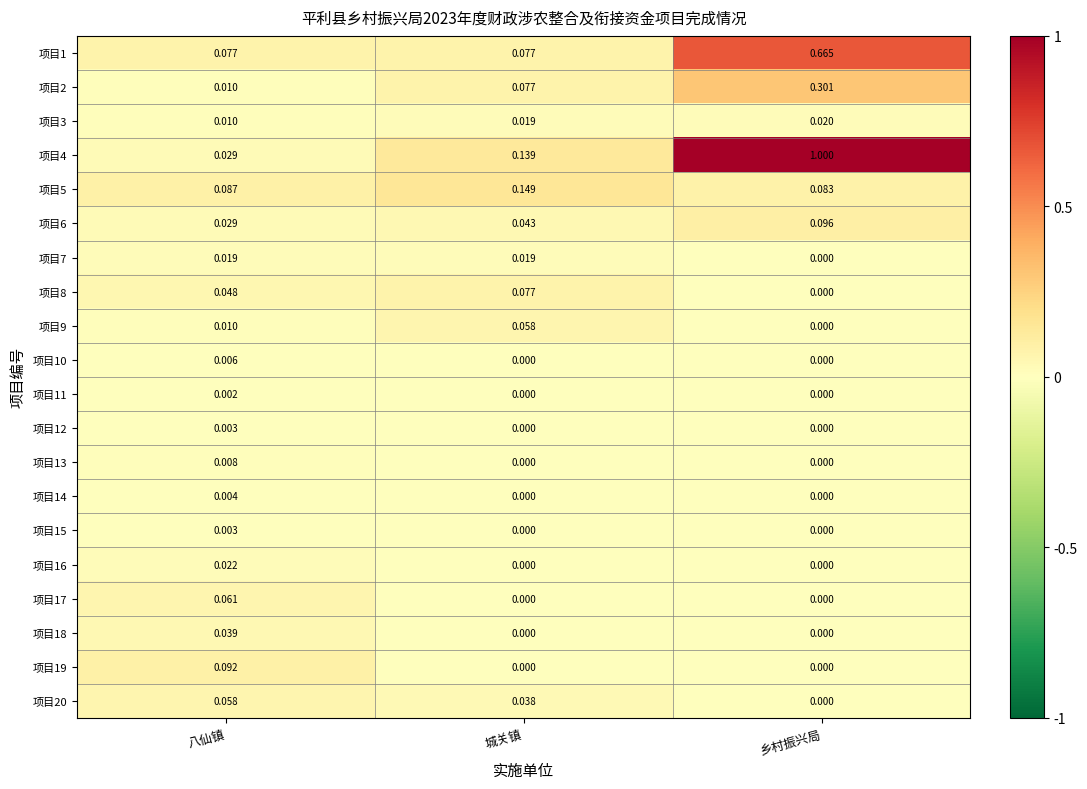

How many distinct data groups are displayed?

20